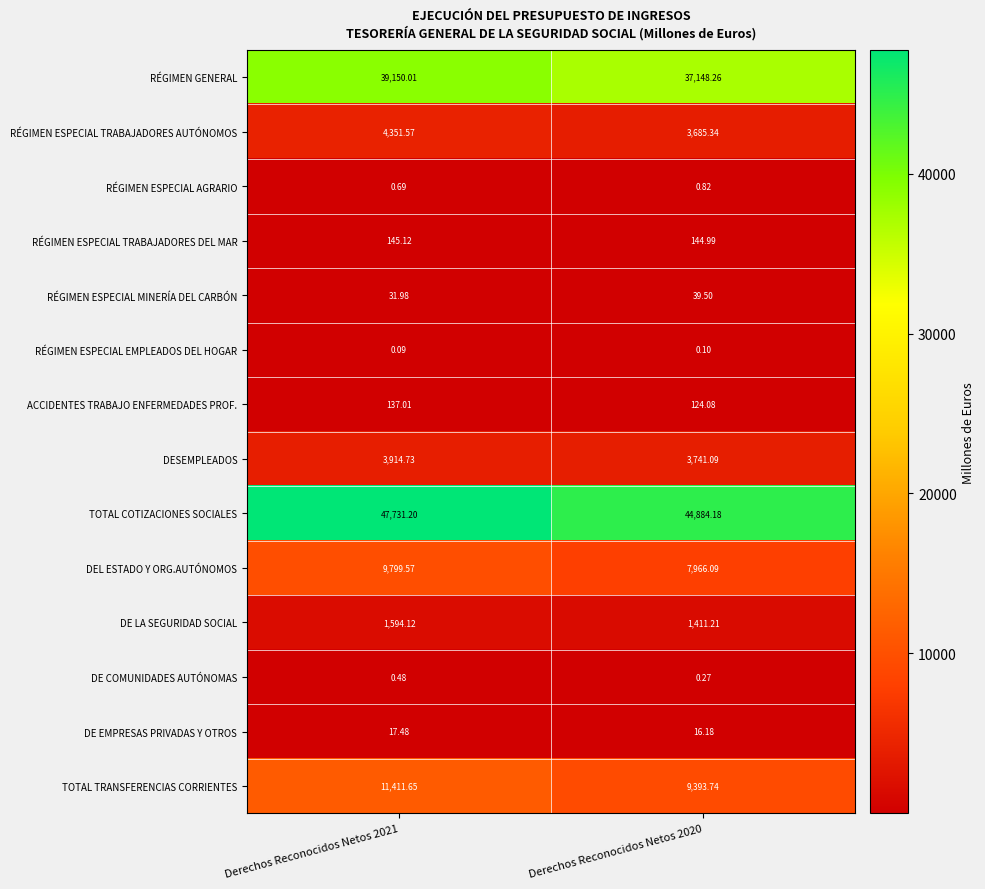

Between Derechos Reconocidos Netos 2021 and Derechos Reconocidos Netos 2020, which series saw the biggest shift?

TOTAL COTIZACIONES SOCIALES